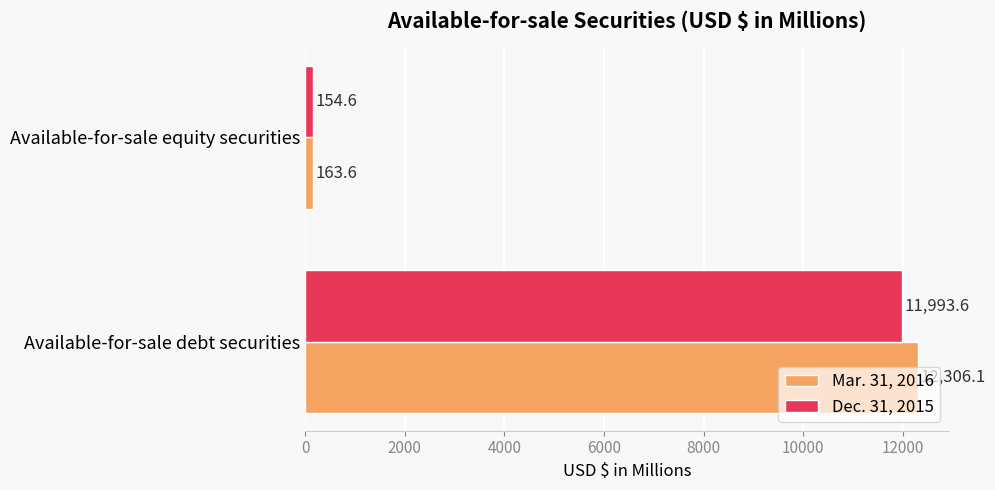

At which category is the sum across all series the highest?

Available-for-sale debt securities